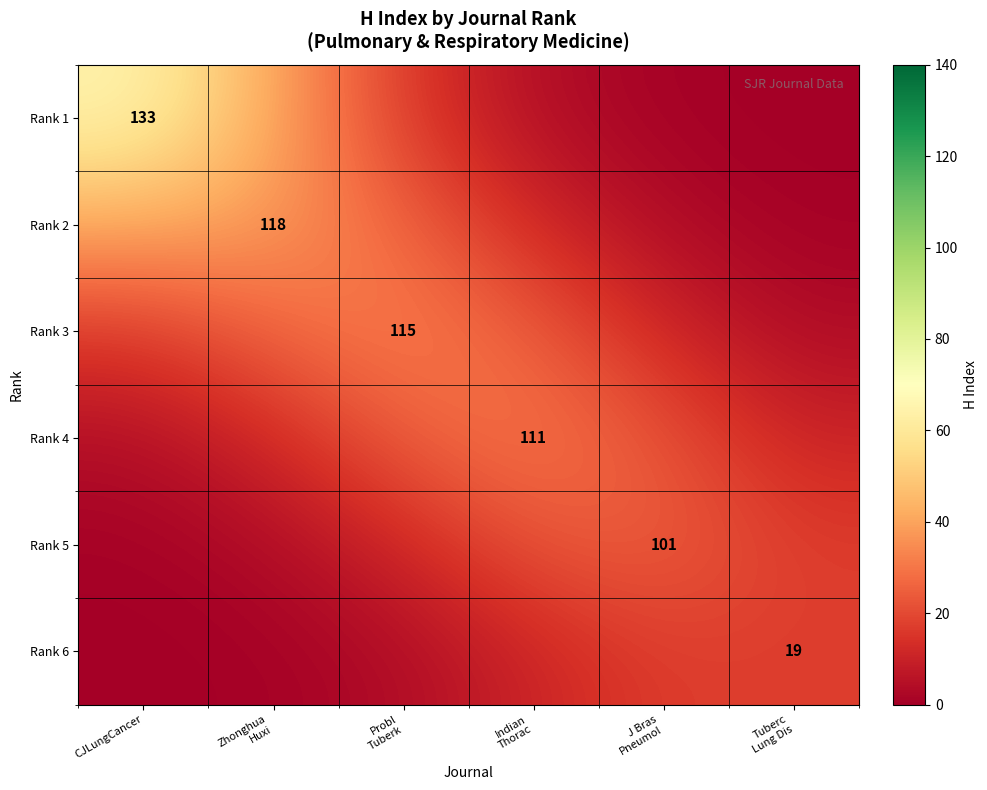

What is the spread (max minus min) of values at Zhonghua
Huxi?

40.4